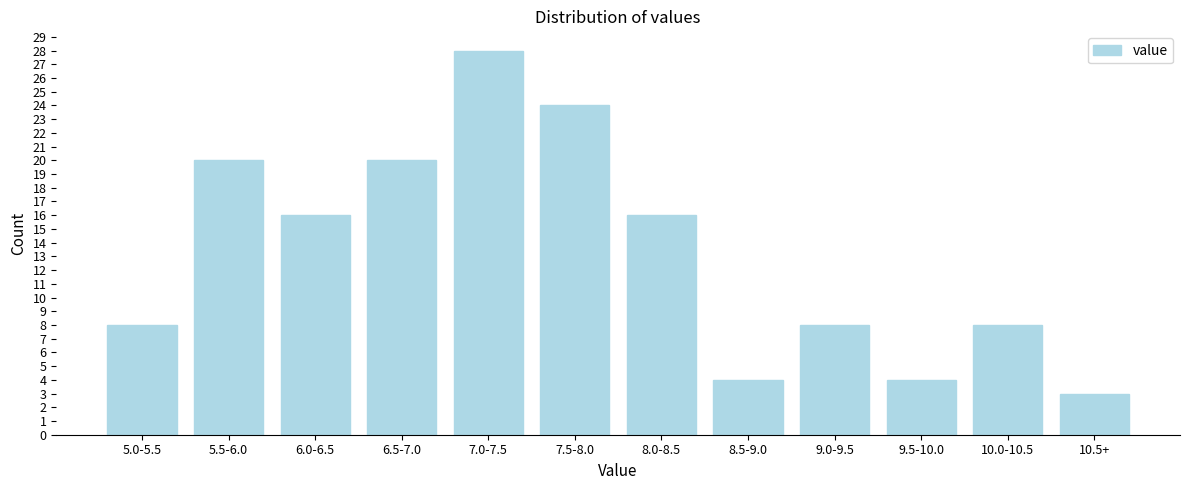

Reading left to right, list all the values displayed in this chart.

5.0-5.5=8	5.5-6.0=20	6.0-6.5=16	6.5-7.0=20	7.0-7.5=28	7.5-8.0=24	8.0-8.5=16	8.5-9.0=4	9.0-9.5=8	9.5-10.0=4	10.0-10.5=8	10.5+=3